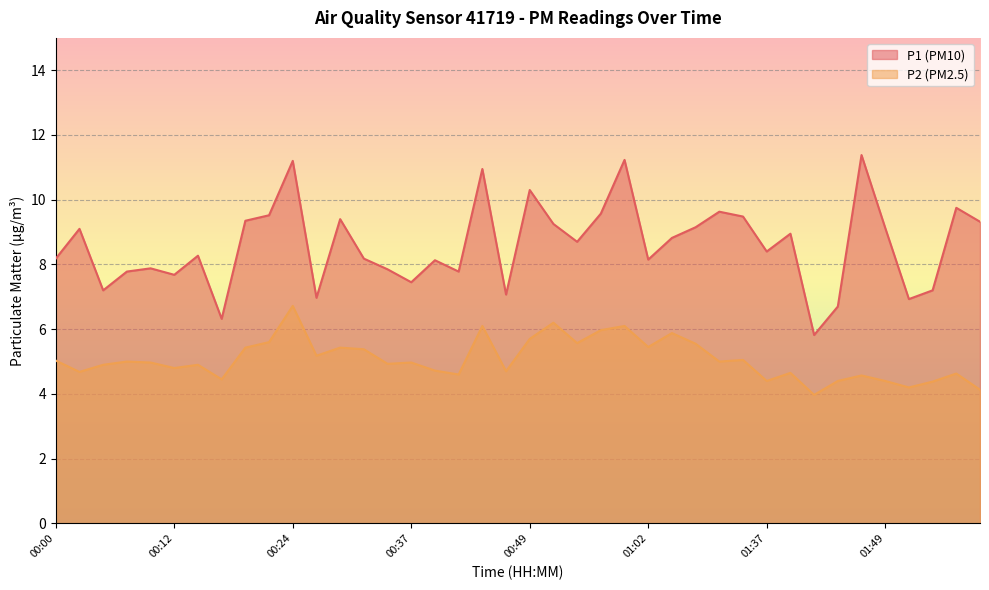

At 00:46, list the series in order from smallest to largest.

P2, P1